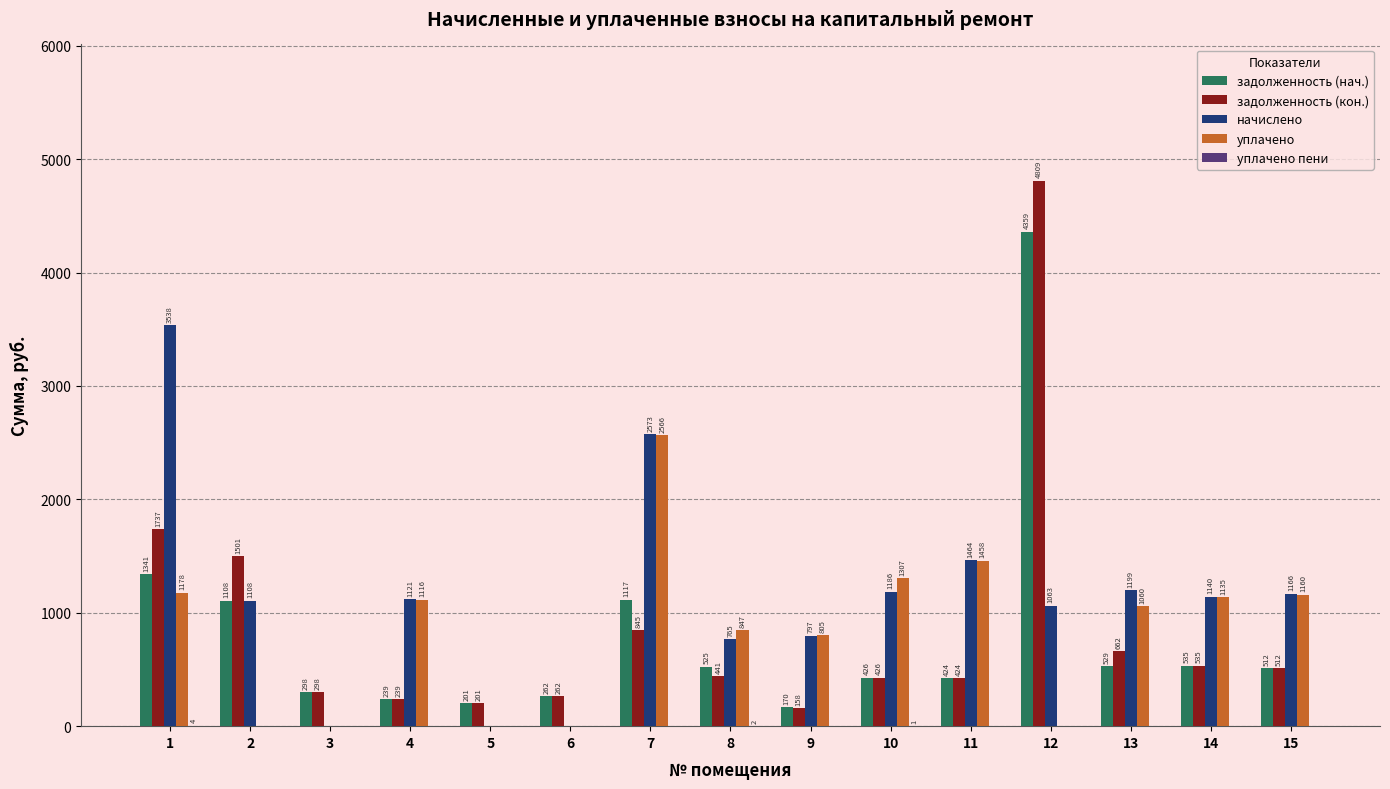

True or false: уплачено has a value of 1745.0 at 5.

False